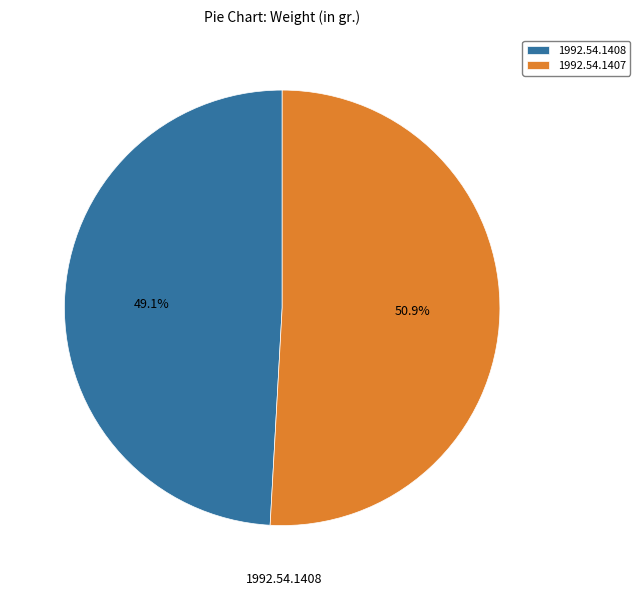

Which category accounts for the majority?

1992.54.1407